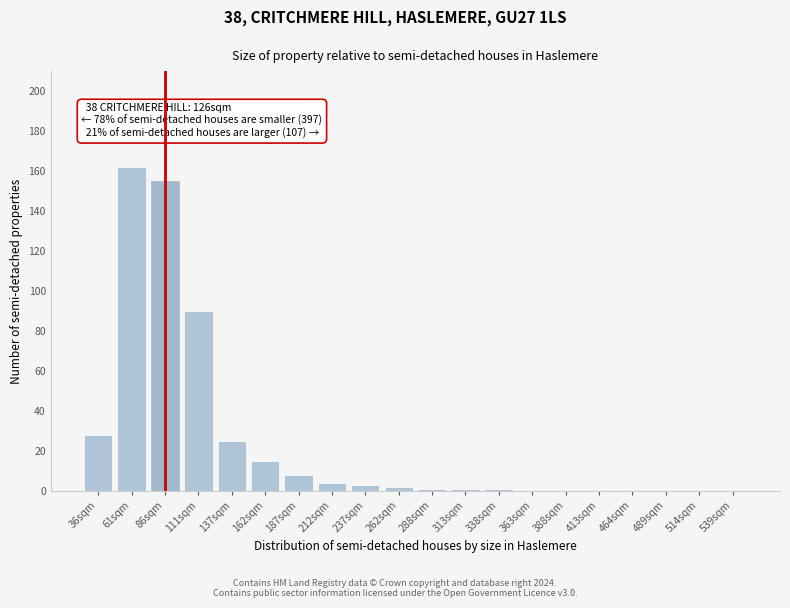

Reading left to right, list all the values displayed in this chart.

36sqm=28	61sqm=162	86sqm=155	111sqm=90	137sqm=25	162sqm=15	187sqm=8	212sqm=4	237sqm=3	262sqm=2	288sqm=1	313sqm=1	338sqm=1	363sqm=0	388sqm=0	413sqm=0	464sqm=0	489sqm=0	514sqm=0	539sqm=0